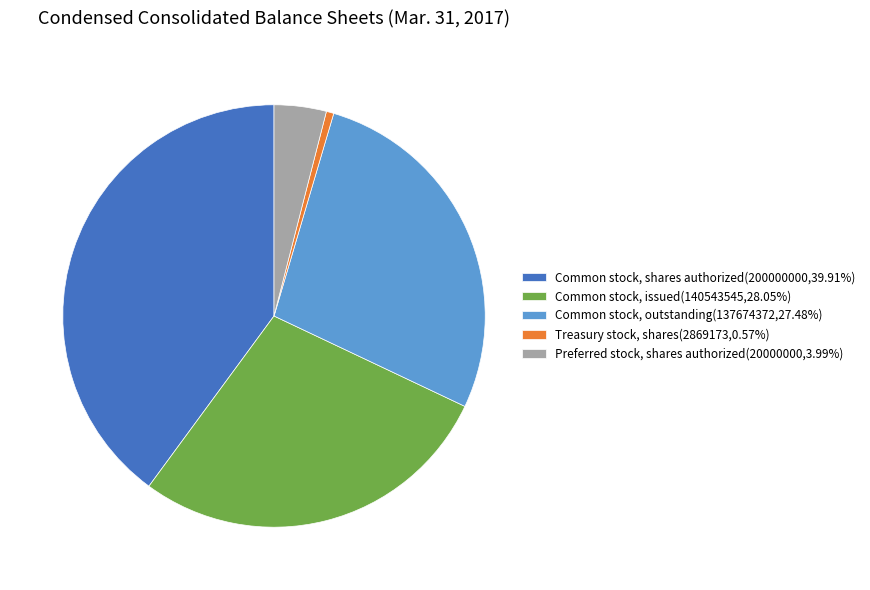

Between Common stock, outstanding and Preferred stock, shares authorized, which is larger?

Common stock, outstanding